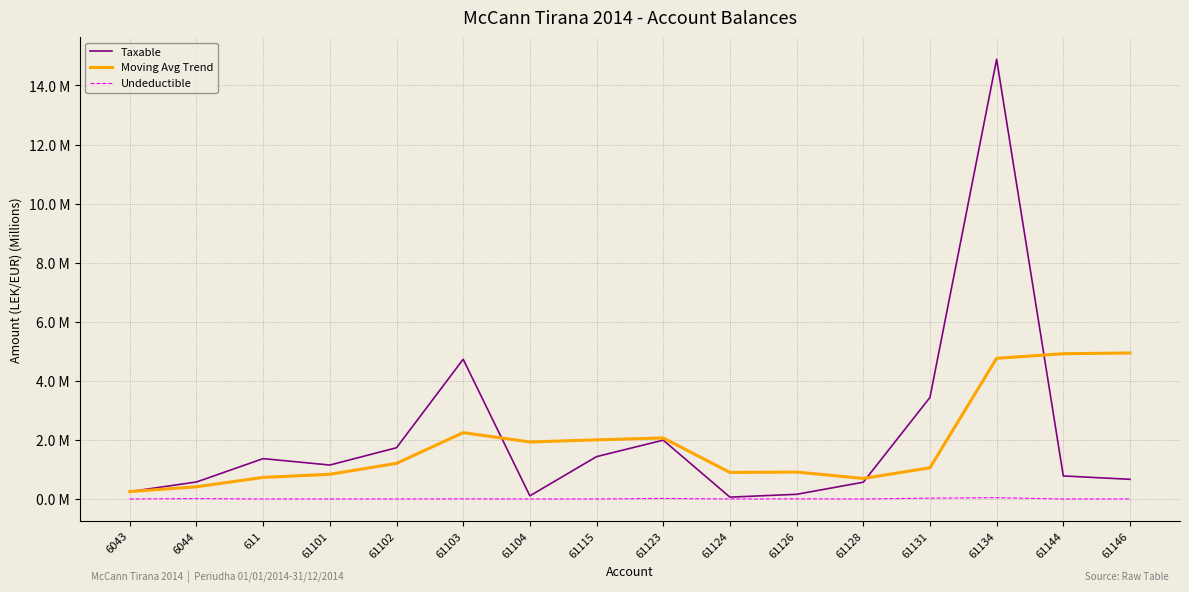

What are all the series names shown in the legend?

Taxable, Moving Avg Trend, Undeductible